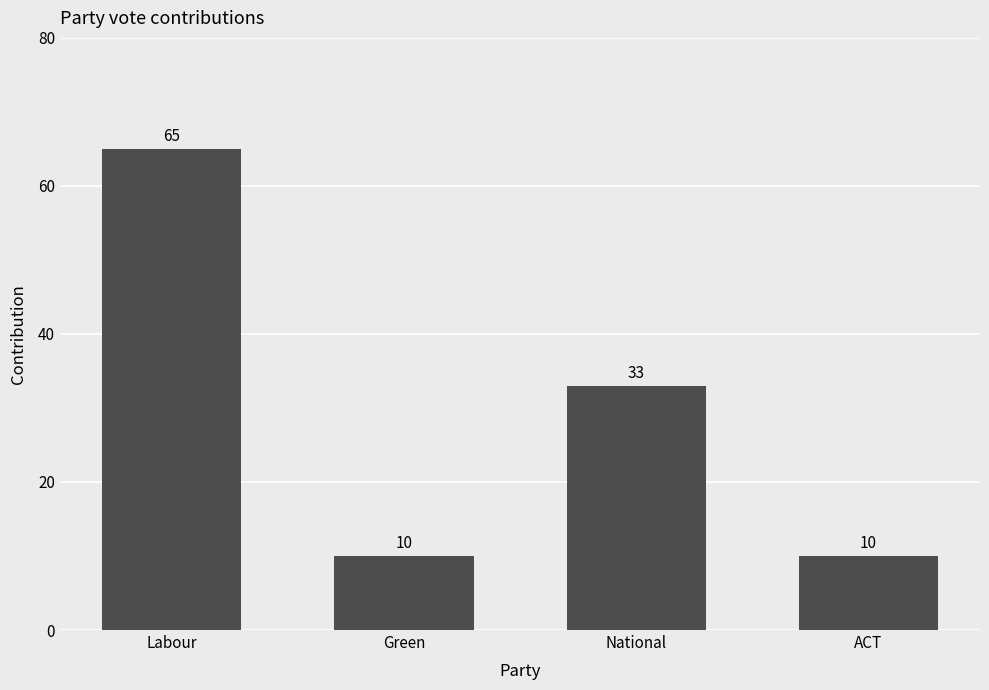

The chart shows a value of 117 at Labour. True or false?

False